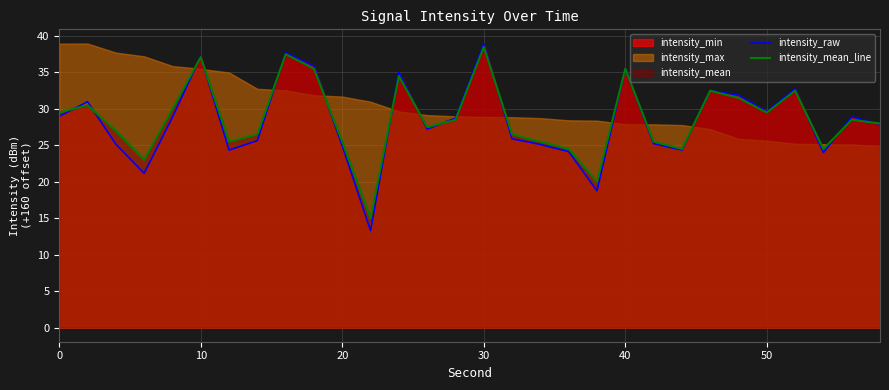

What is the lowest value of the intensity_raw series?

13.3